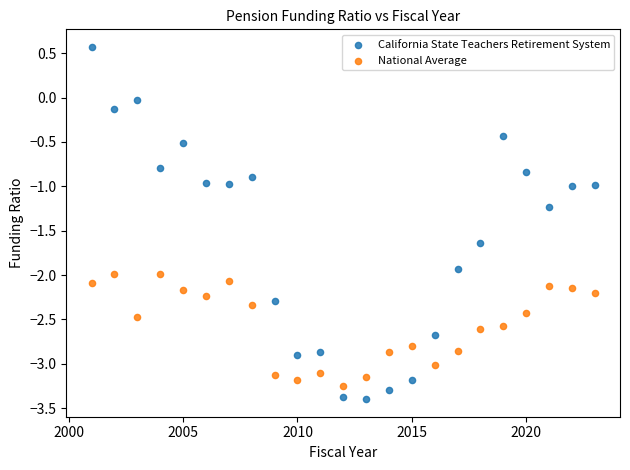

Across all data points, what is the range of Y values (max minus min)?

4.0